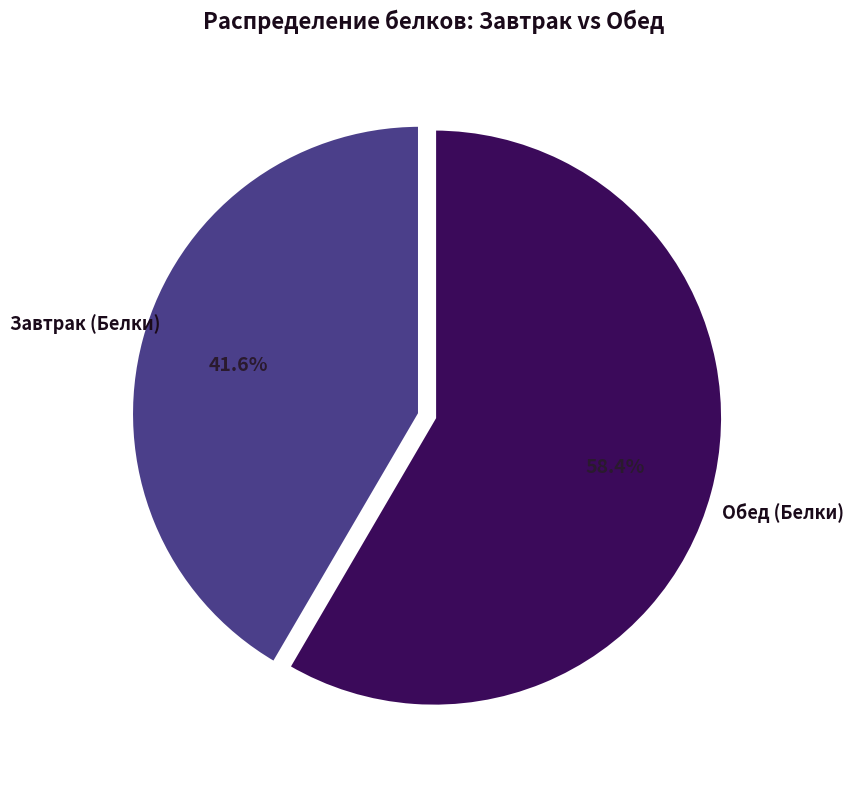

Count the number of slices in the pie.

2